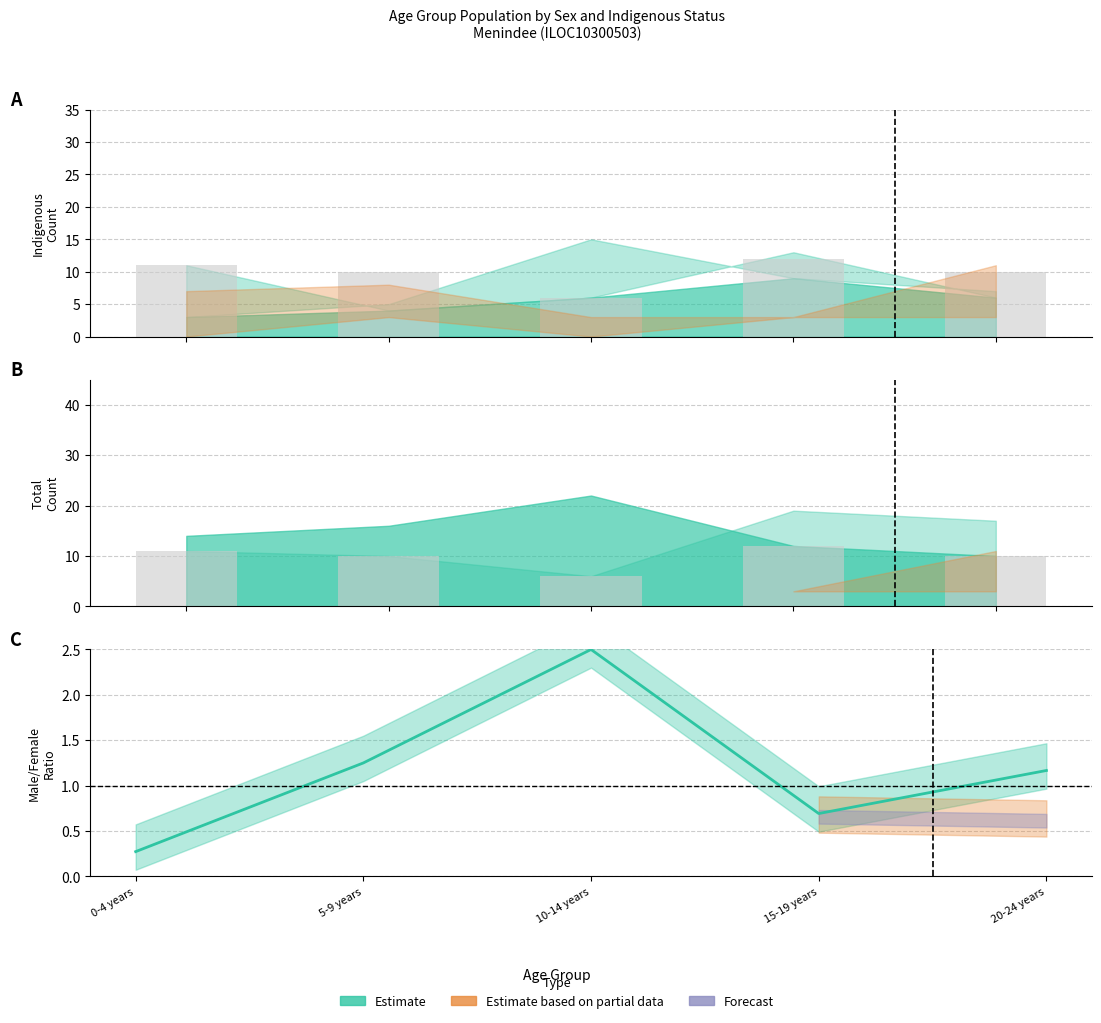

What is the minimum value for Total Males?

10